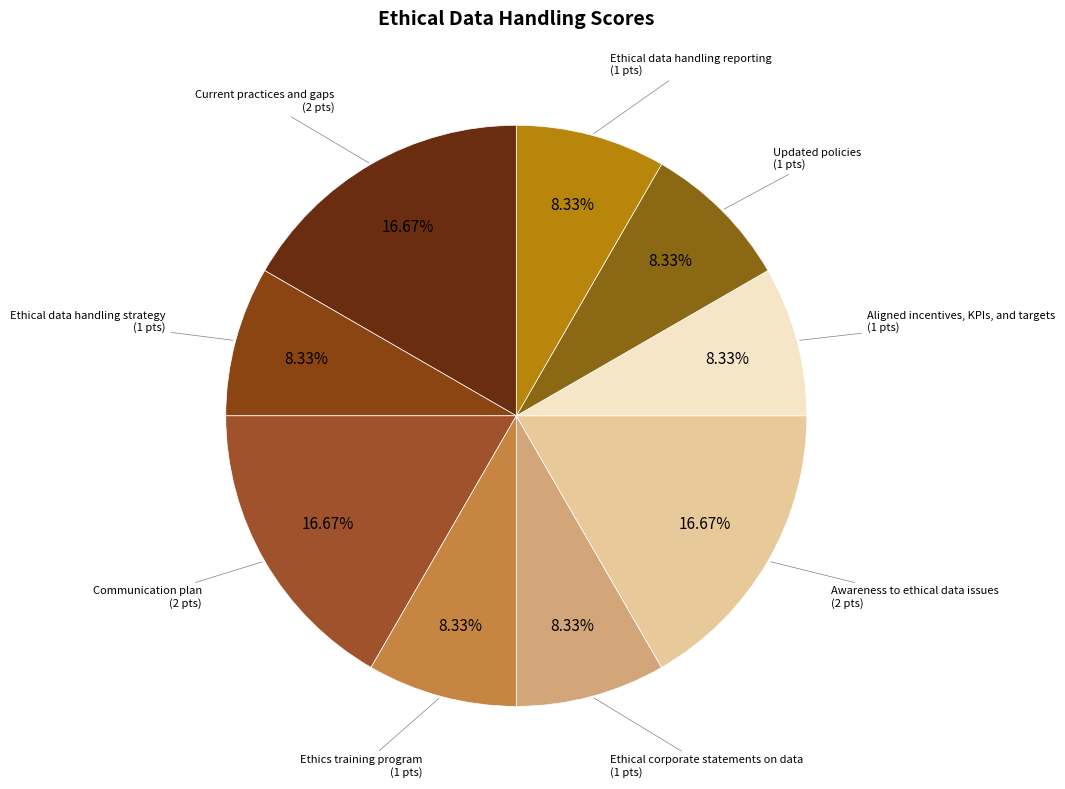

True or false: Ethical data handling reporting accounts for 8% of the total.

True